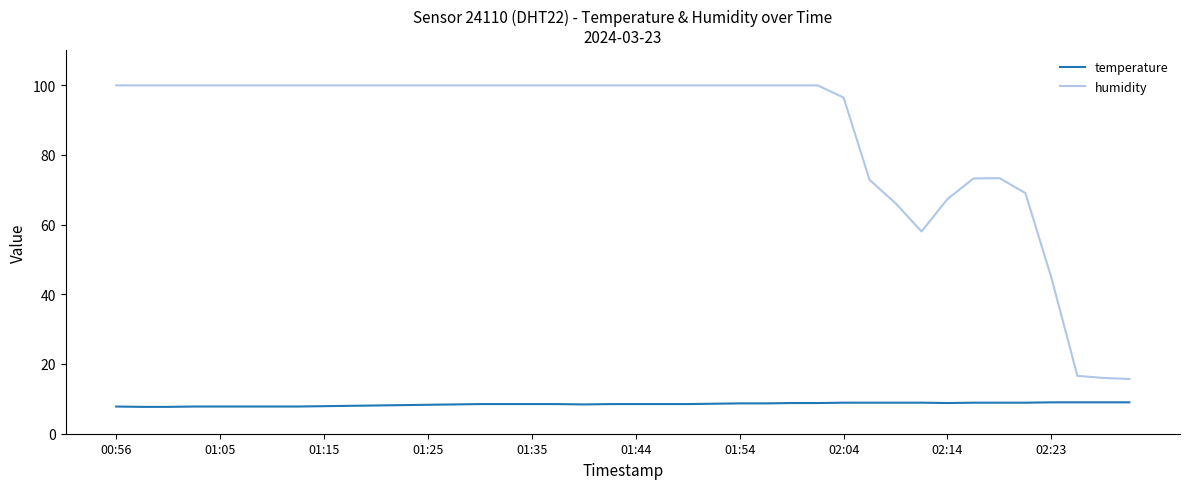

What is the greatest value displayed?

99.9